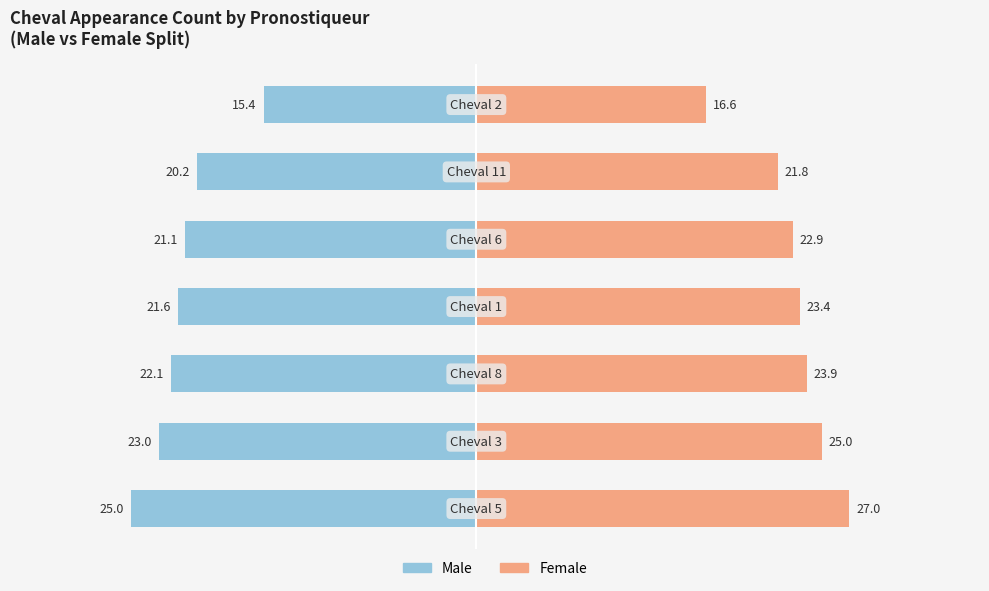

Is the value of Male at 3 greater than the value of Female at 2?

No